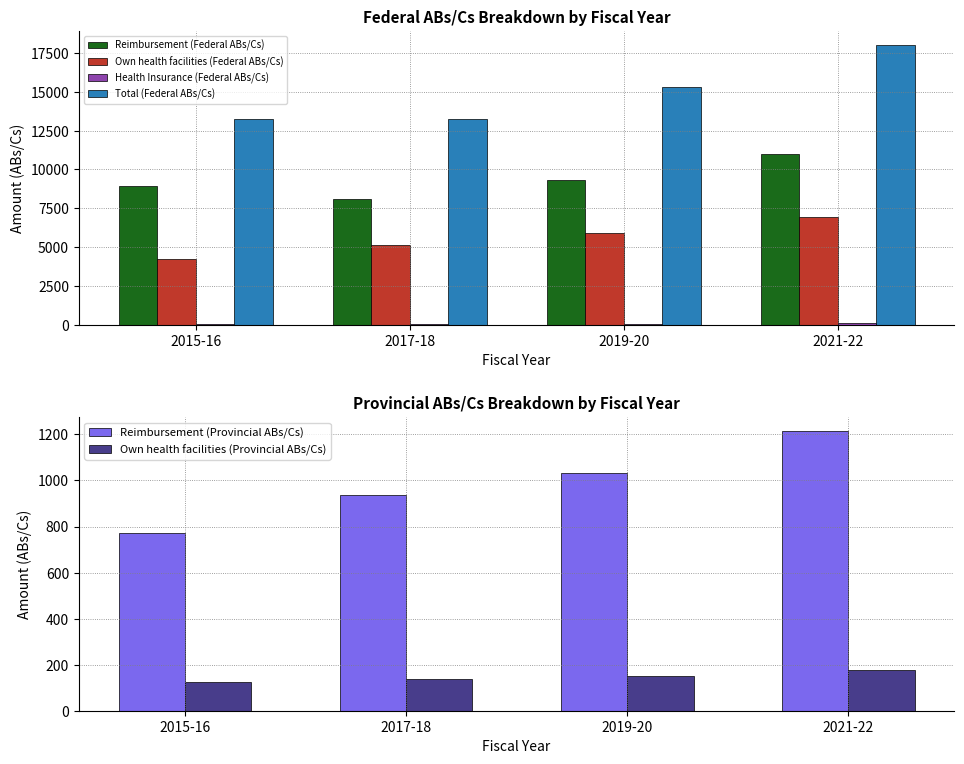

What is the sum of the Own health facilities (Federal ABs/Cs) values at 2019-20 and 2017-18?

11023